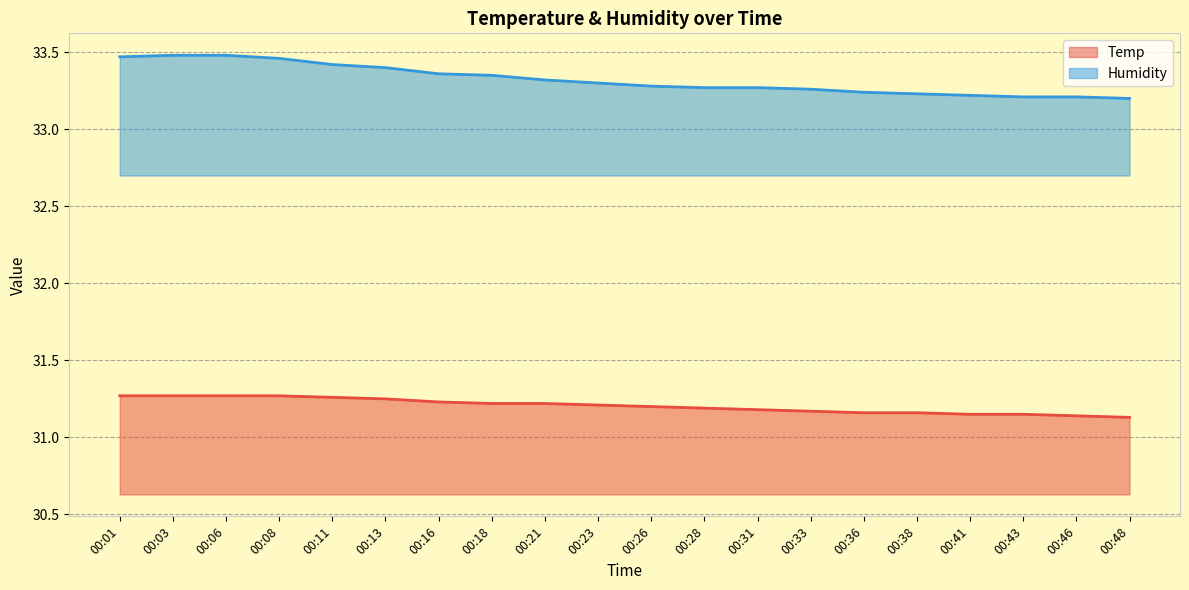

What is the total value across all series at 00:38?

64.4